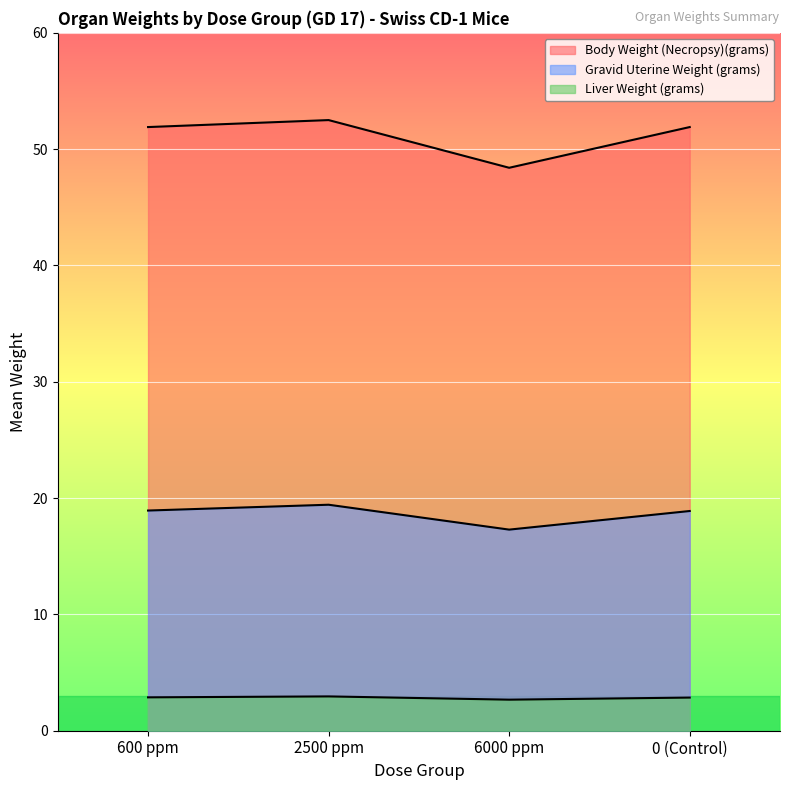

Where is the first local maximum for Gravid Uterine Weight (grams)?

2500 ppm